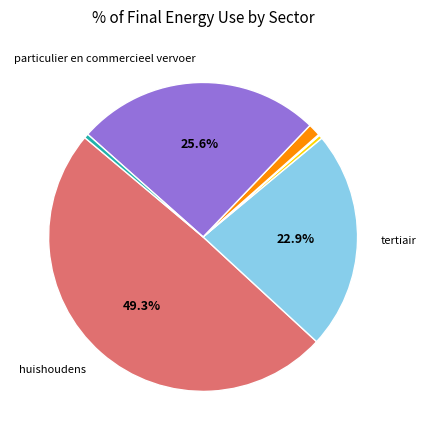

Is there any slice that represents more than half of the pie?

No